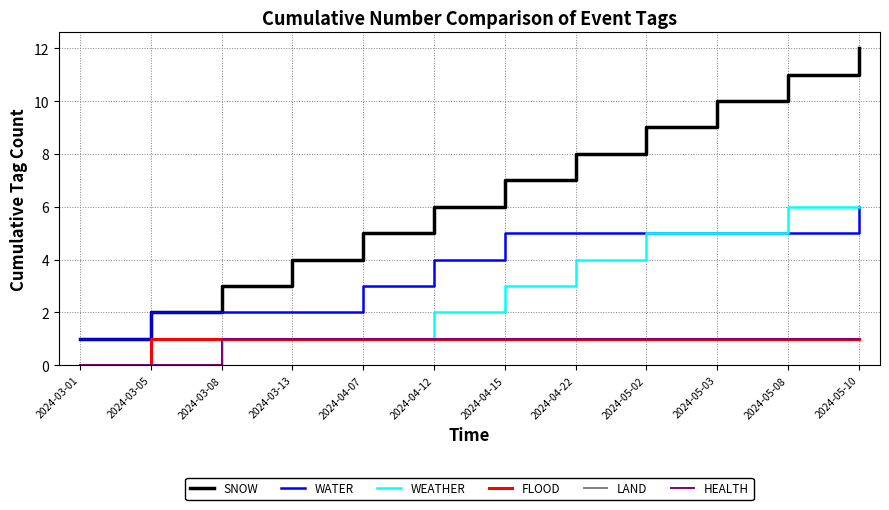

Does the chart display data point markers on the line(s)?

No